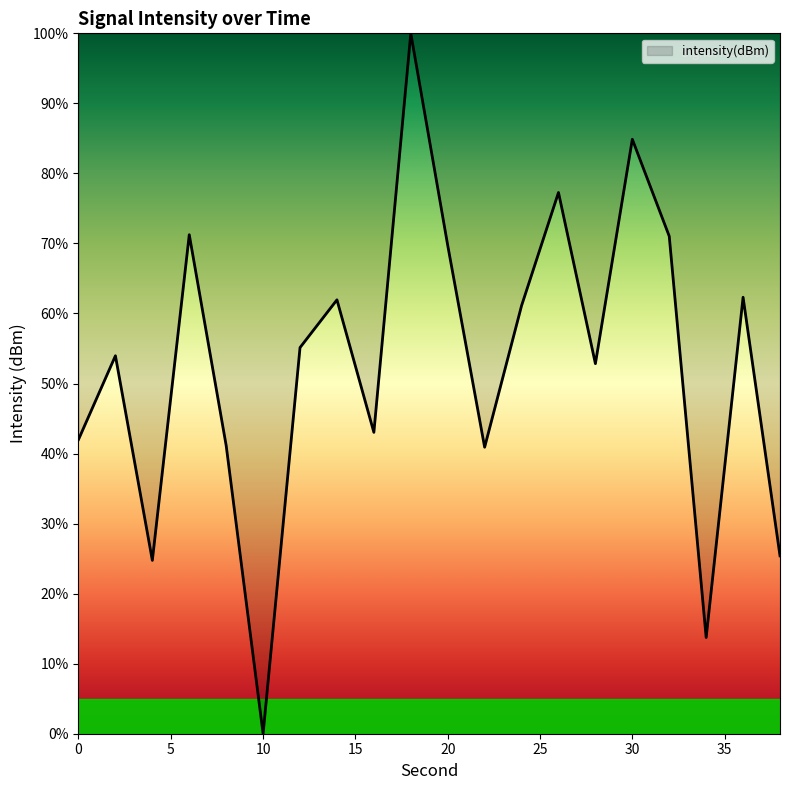

What is the greatest value displayed?

100.0